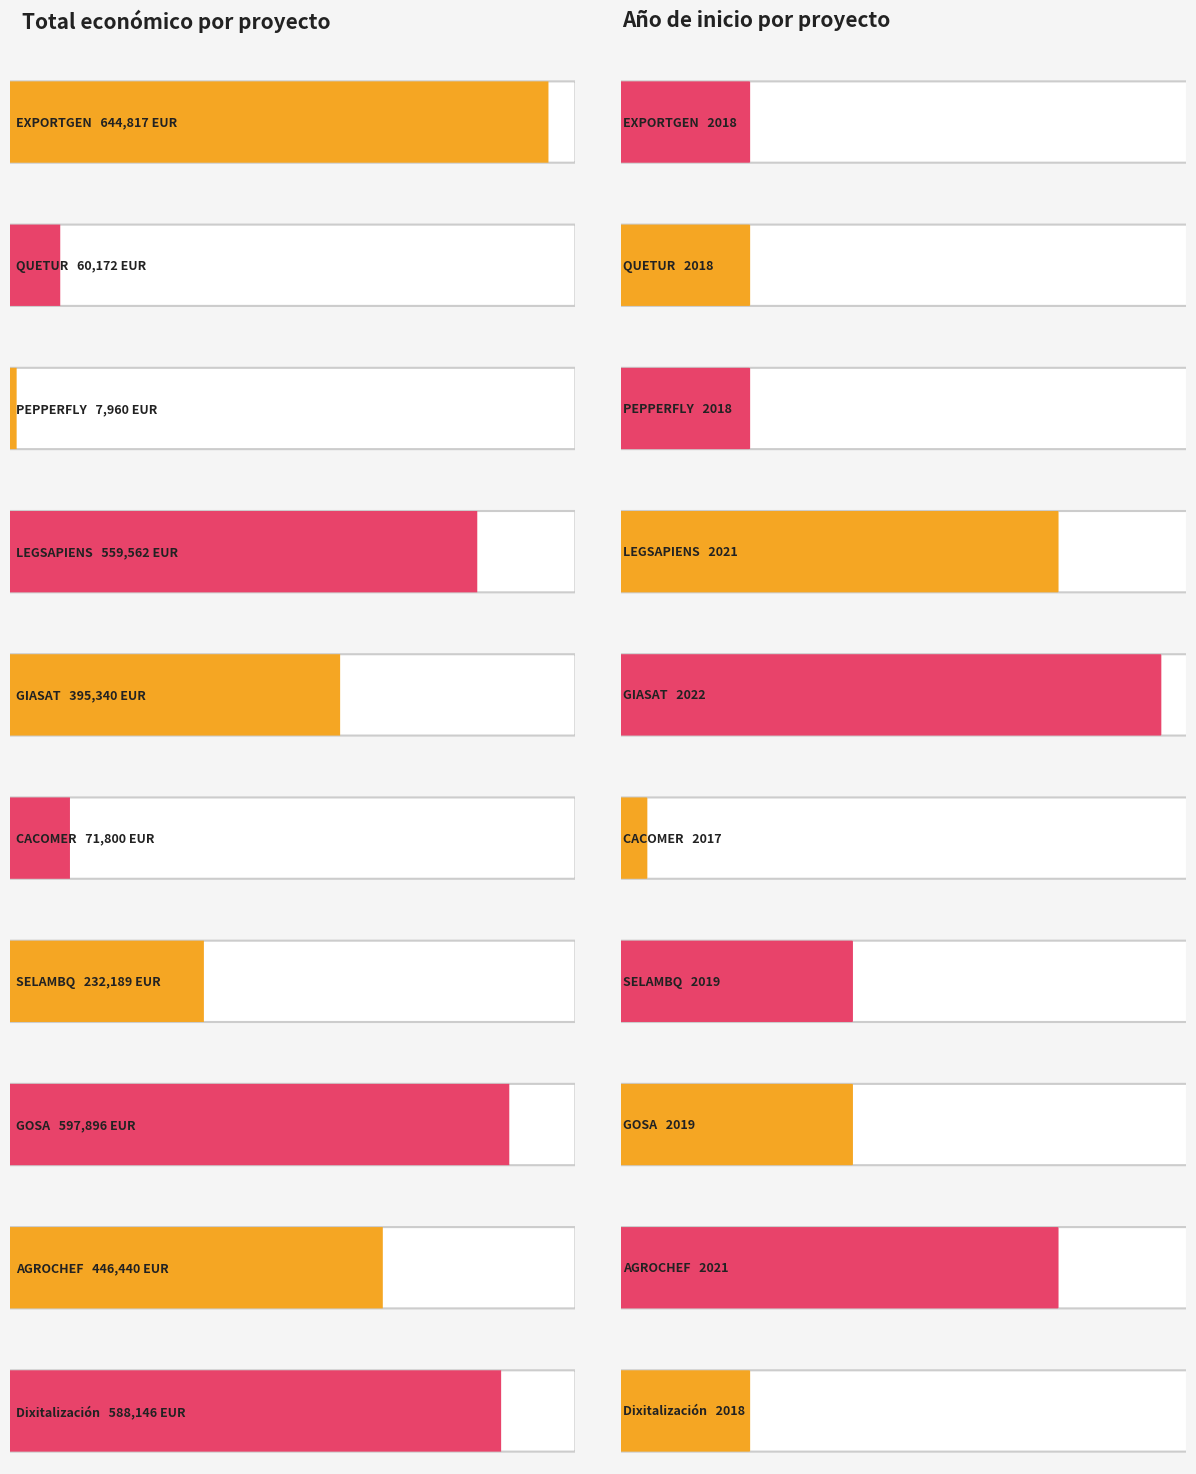

What is the value of the Año de inicio bar at the 10th from the left?

2018